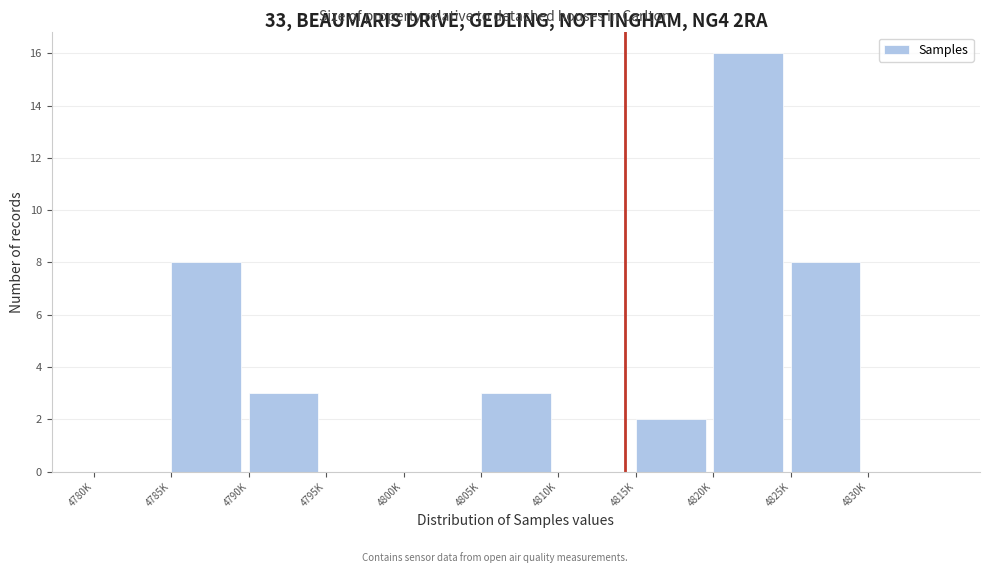

Reading left to right, list all the values displayed in this chart.

4780K=0	4785K=8	4790K=3	4795K=0	4800K=0	4805K=3	4810K=0	4815K=2	4820K=16	4825K=8	4830K=0